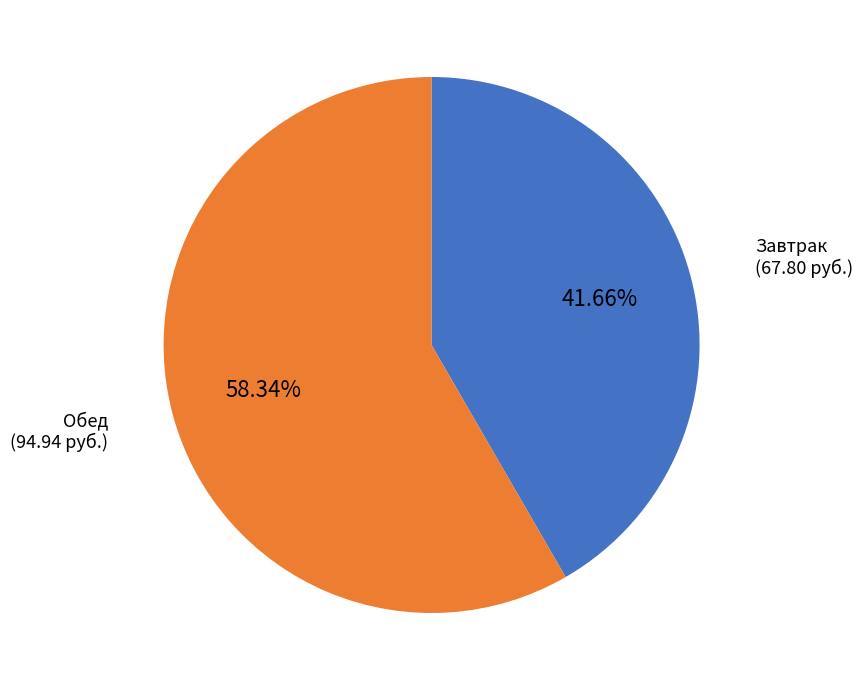

Is there any slice that represents more than half of the pie?

Yes